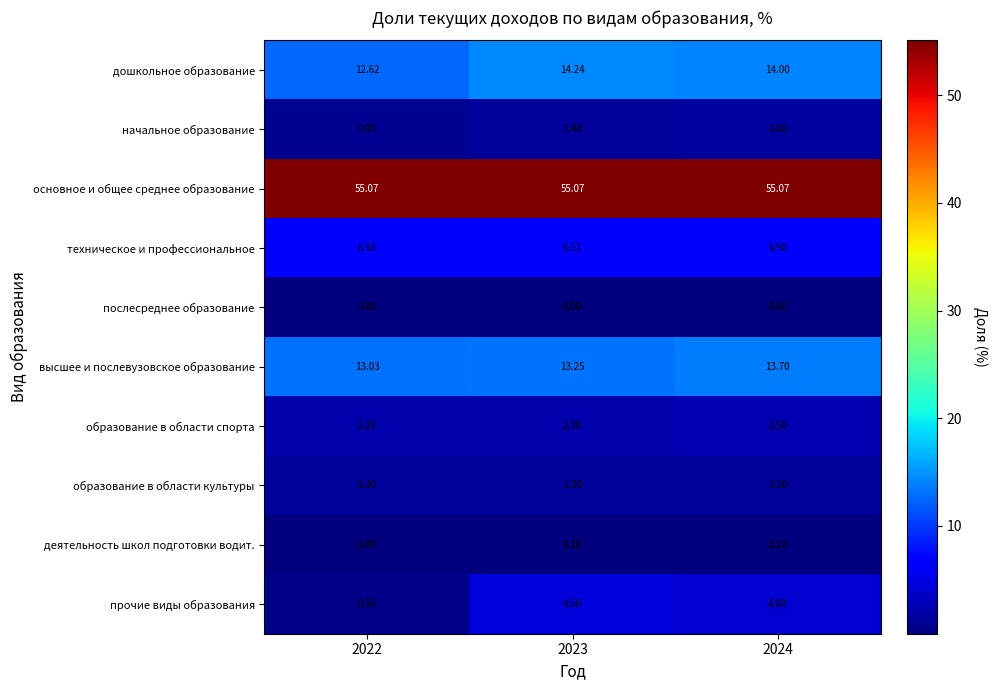

Which series has the largest range (max minus min)?

прочие виды образования